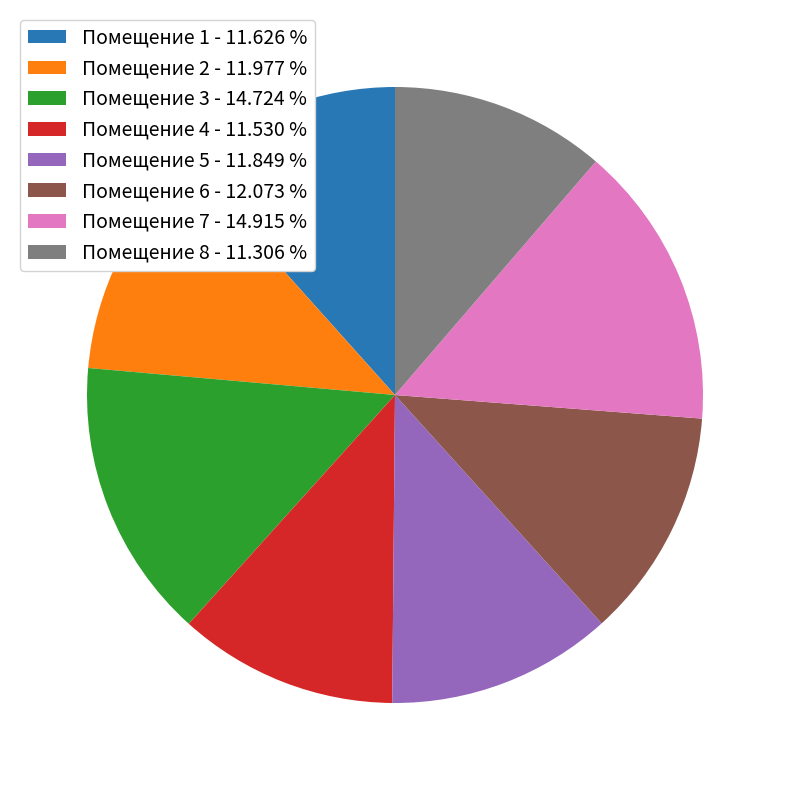

Does Помещение 5 - 11.849 % represent more than half of the total?

No